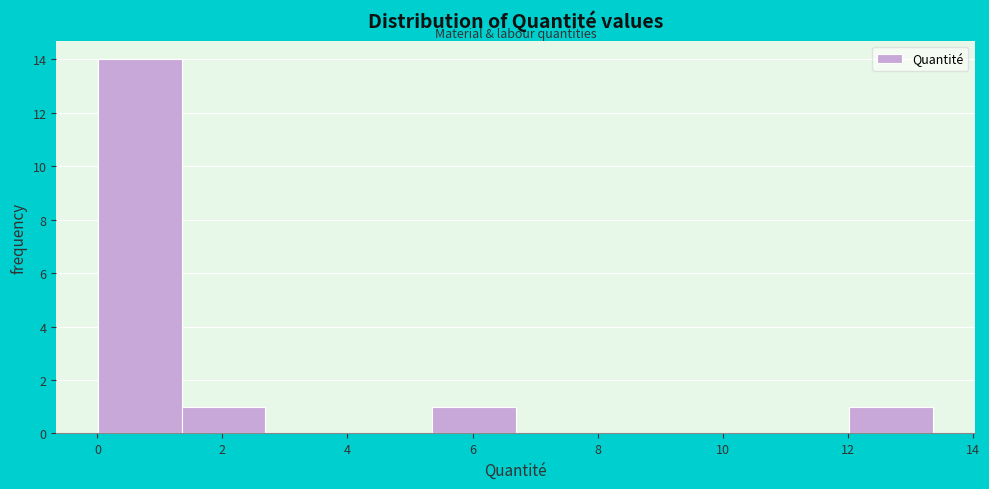

How tall is the bar that spans 0.0 to 1.4 on the x-axis? Neither the bar edges nor the heights are printed on the chart, so give them approximately, as read against the axes.

14